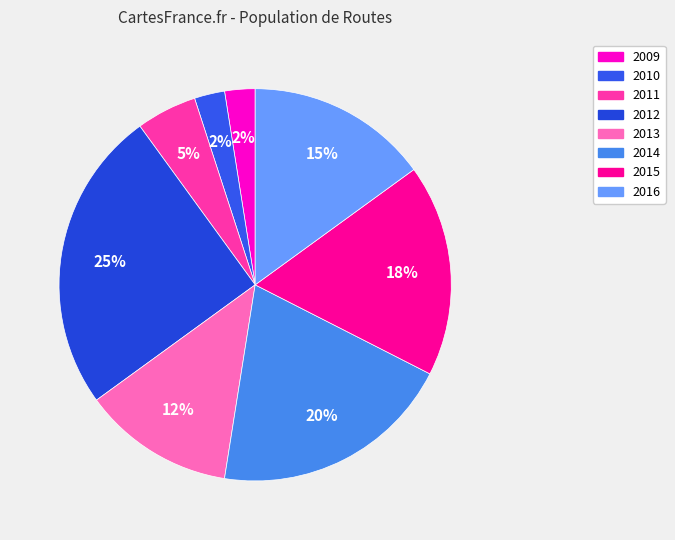

How many slices are in this pie chart?

8